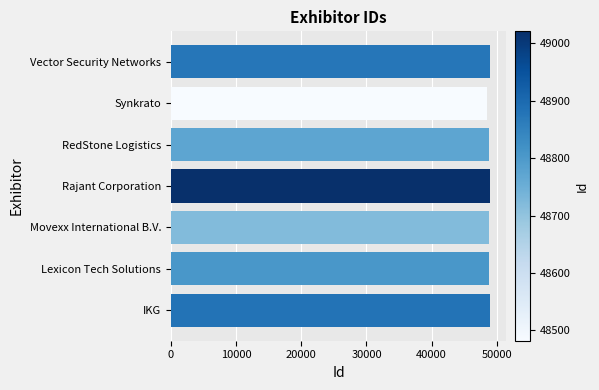

What is the approximate value at IKG?

48882